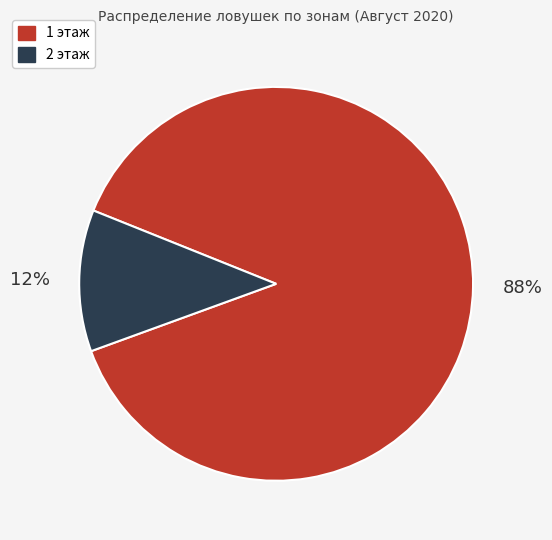

Is there any slice that represents more than half of the pie?

Yes